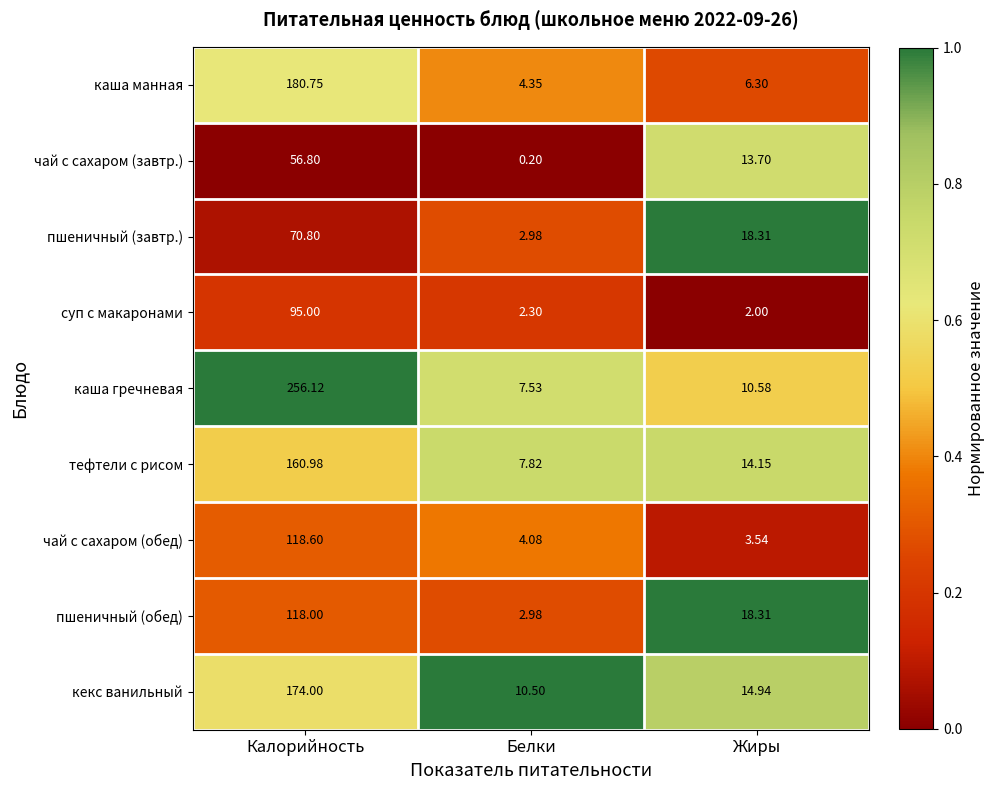

Where is суп с макаронами nearest to the value 48?

Белки